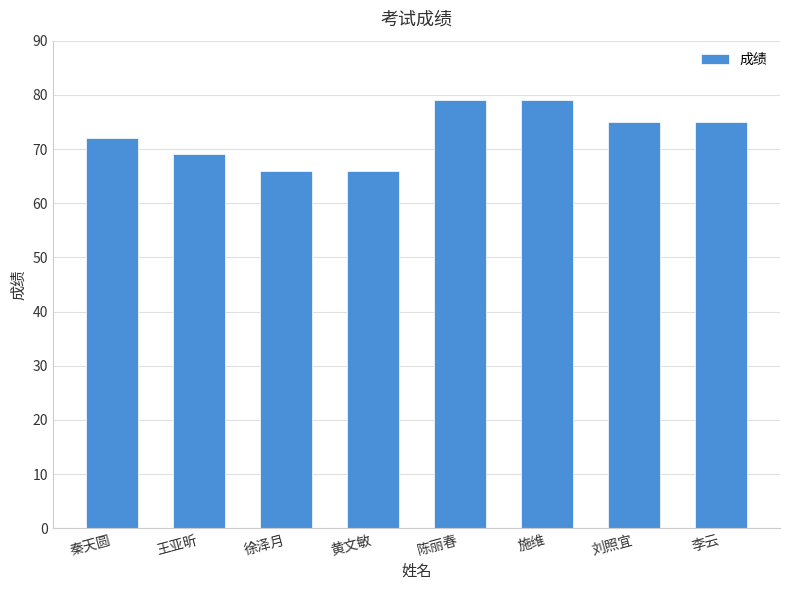

At which label does the data first exceed 75?

陈丽春